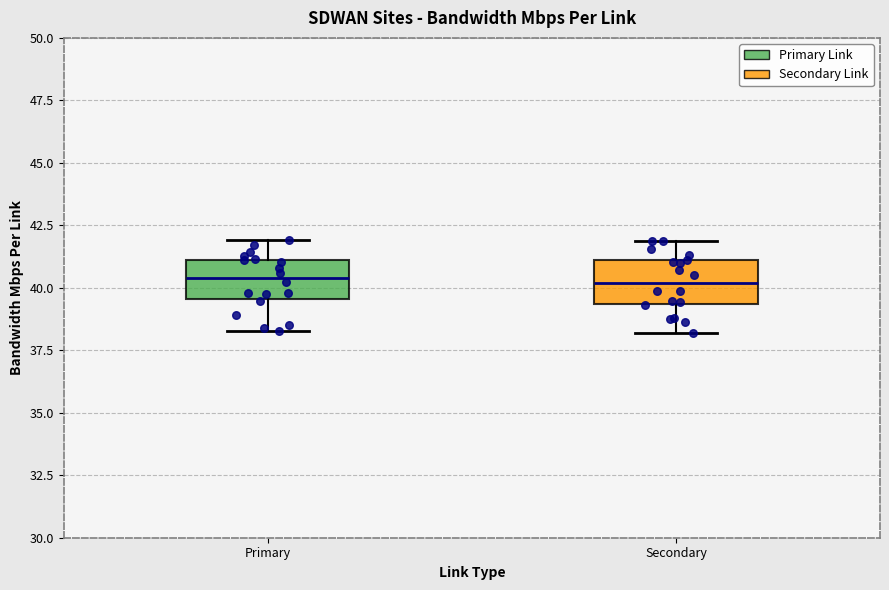

Where is the upper edge of the box for Secondary on the y-axis? The values are not printed on the chart, so give them approximately, as read against the axis.

41.0